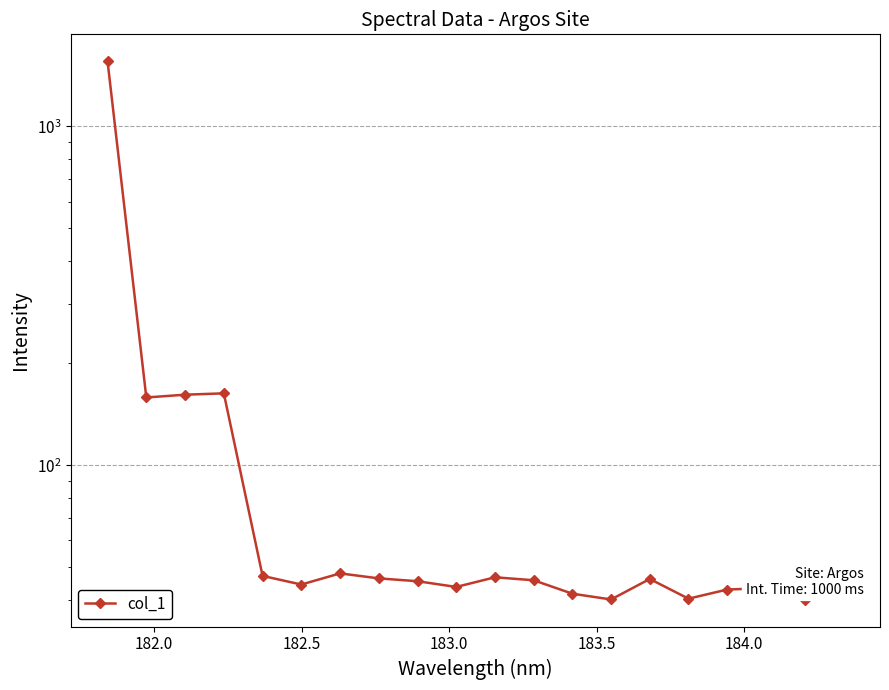

What is the difference between the second highest and second lowest values?

122.9